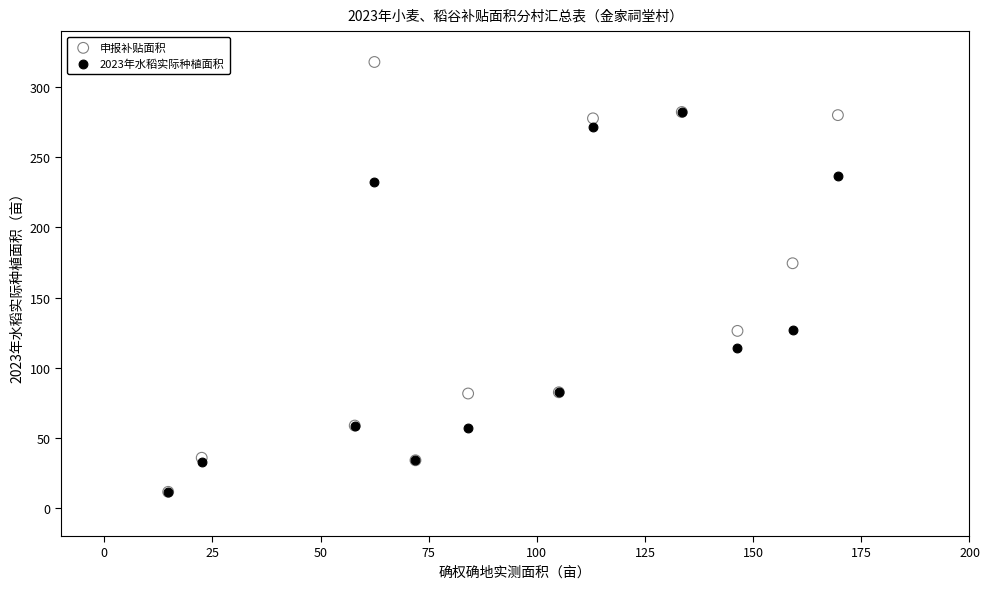

What are all the series names shown in the legend?

申报补贴面积, 2023年水稻实际种植面积